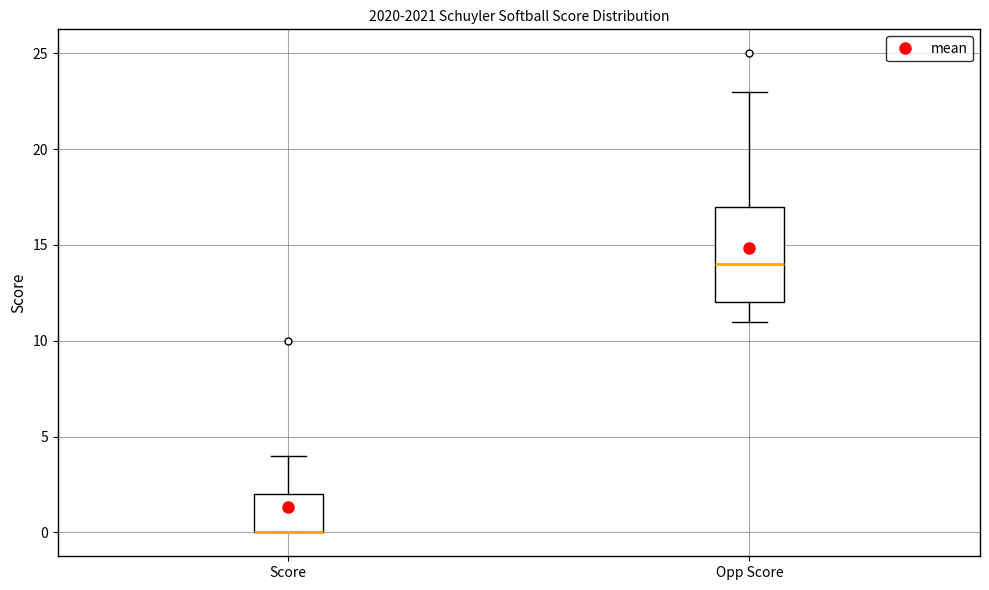

Where is the lower edge of the box for Opp Score on the y-axis? The values are not printed on the chart, so give them approximately, as read against the axis.

12